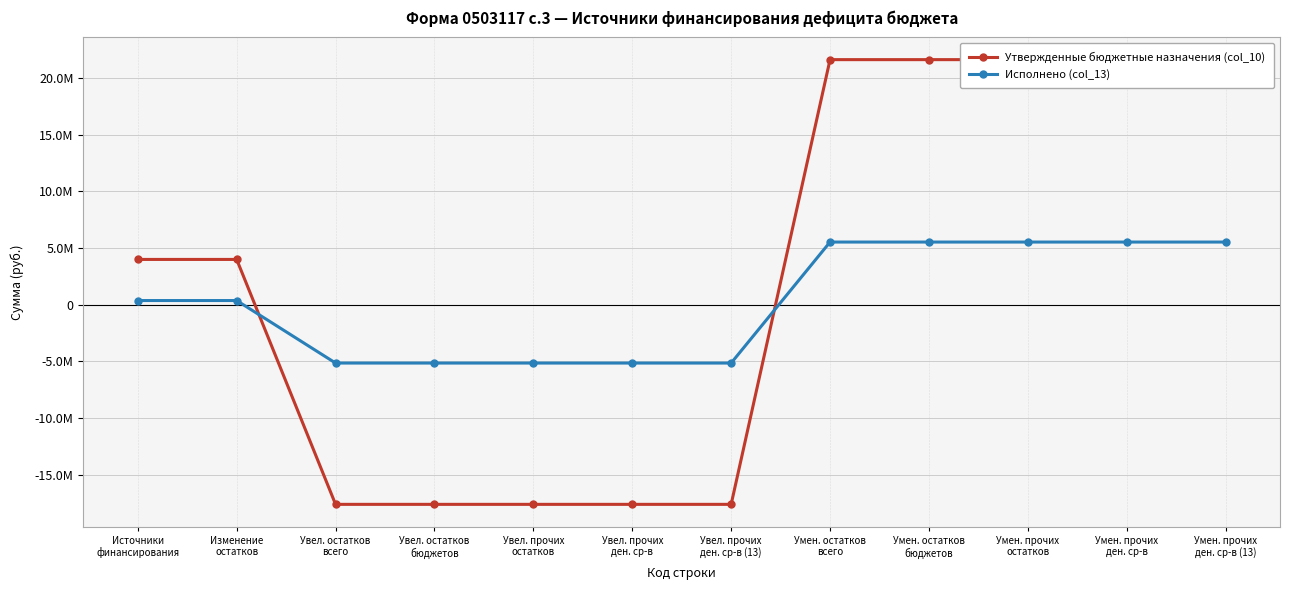

Reading right to left, what are all the values shown in this chart?

Утвержденные бюджетные назначения (col_10): 21607248.4	21607248.4	21607248.4	21607248.4	21607248.4	-17625793.1	-17625793.1	-17625793.1	-17625793.1	-17625793.1	3981455.3	3981455.3
Исполнено (col_13): 5515234.2	5515234.2	5515234.2	5515234.2	5515234.2	-5160374.4	-5160374.4	-5160374.4	-5160374.4	-5160374.4	354859.8	354859.8